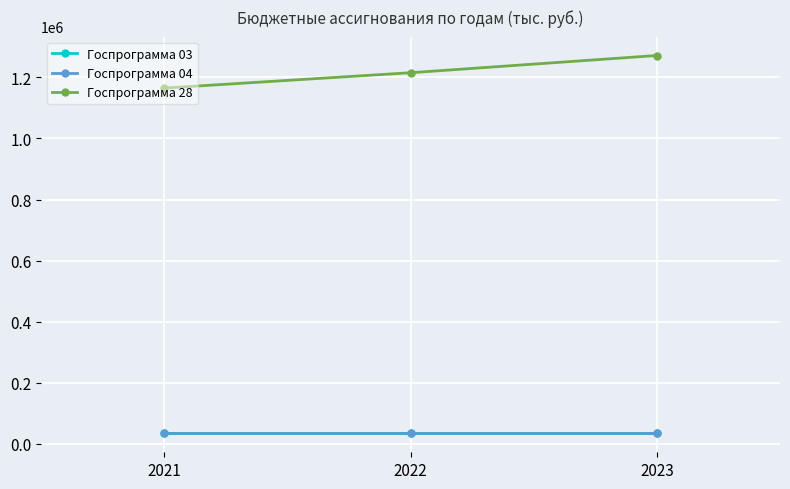

Is the value of Госпрограмма 28 at 2023 greater than the value of Госпрограмма 03 at 2022?

Yes